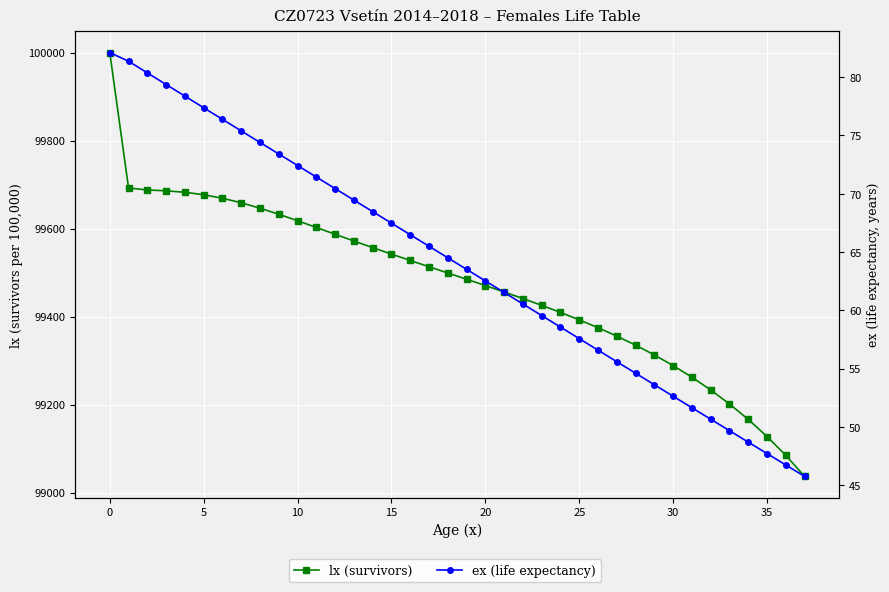

What is the average value of the ex (life expectancy) series?

64.0